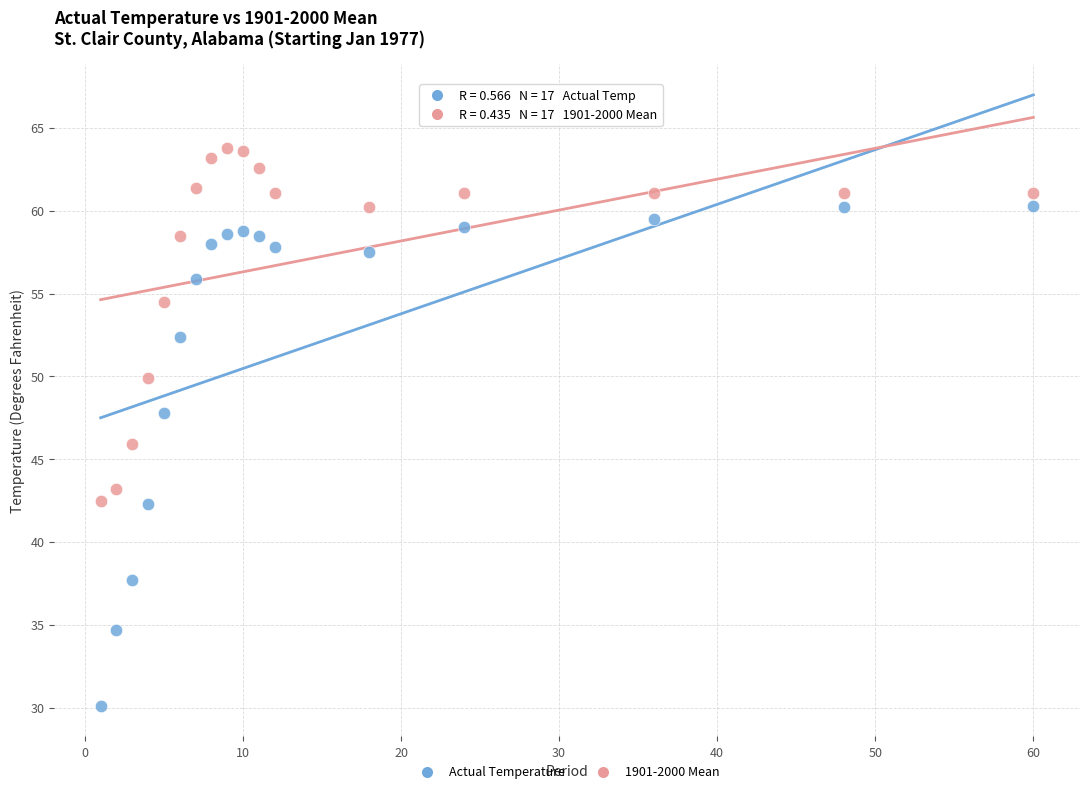

Across all data points, what is the range of Y values (max minus min)?

33.7